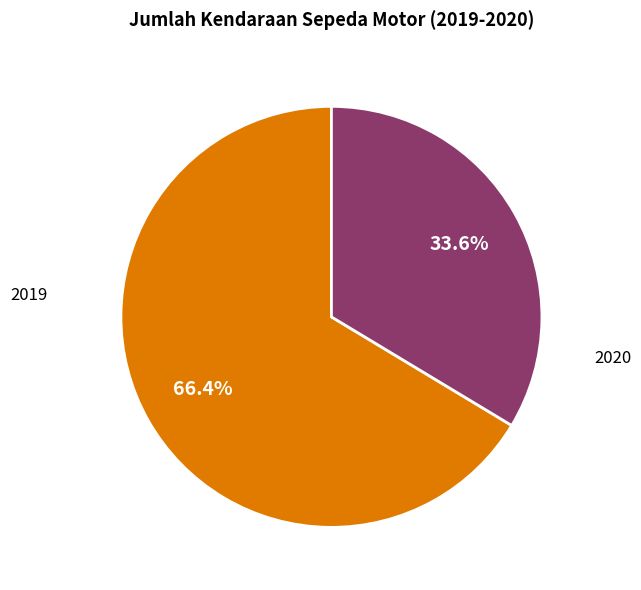

How many segments does this pie chart have?

2